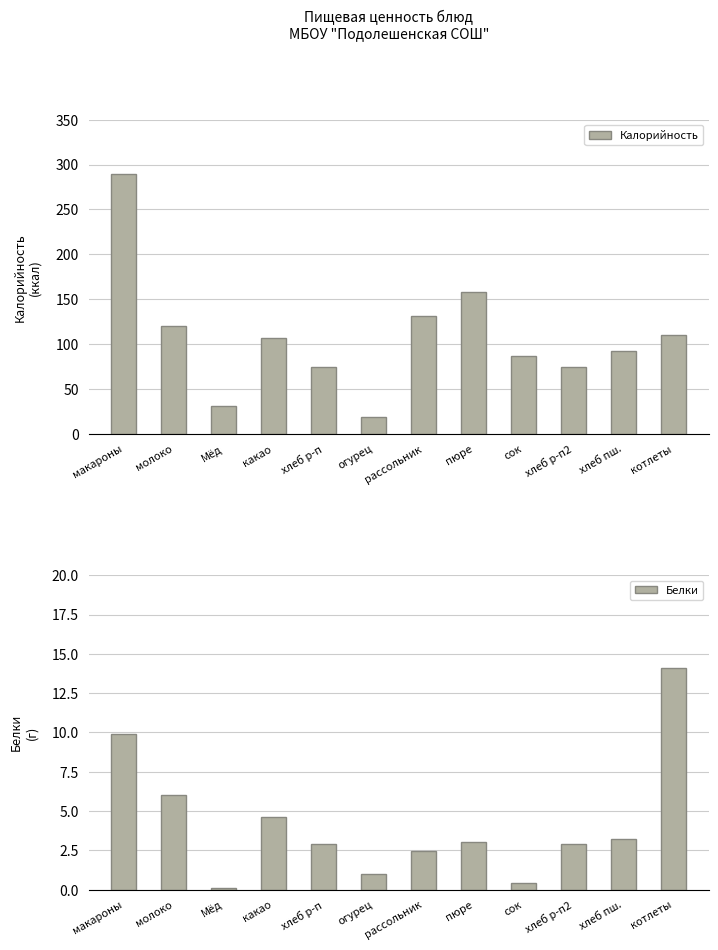

What is the value of the Калорийность bar at the 9th from the left?

86.4